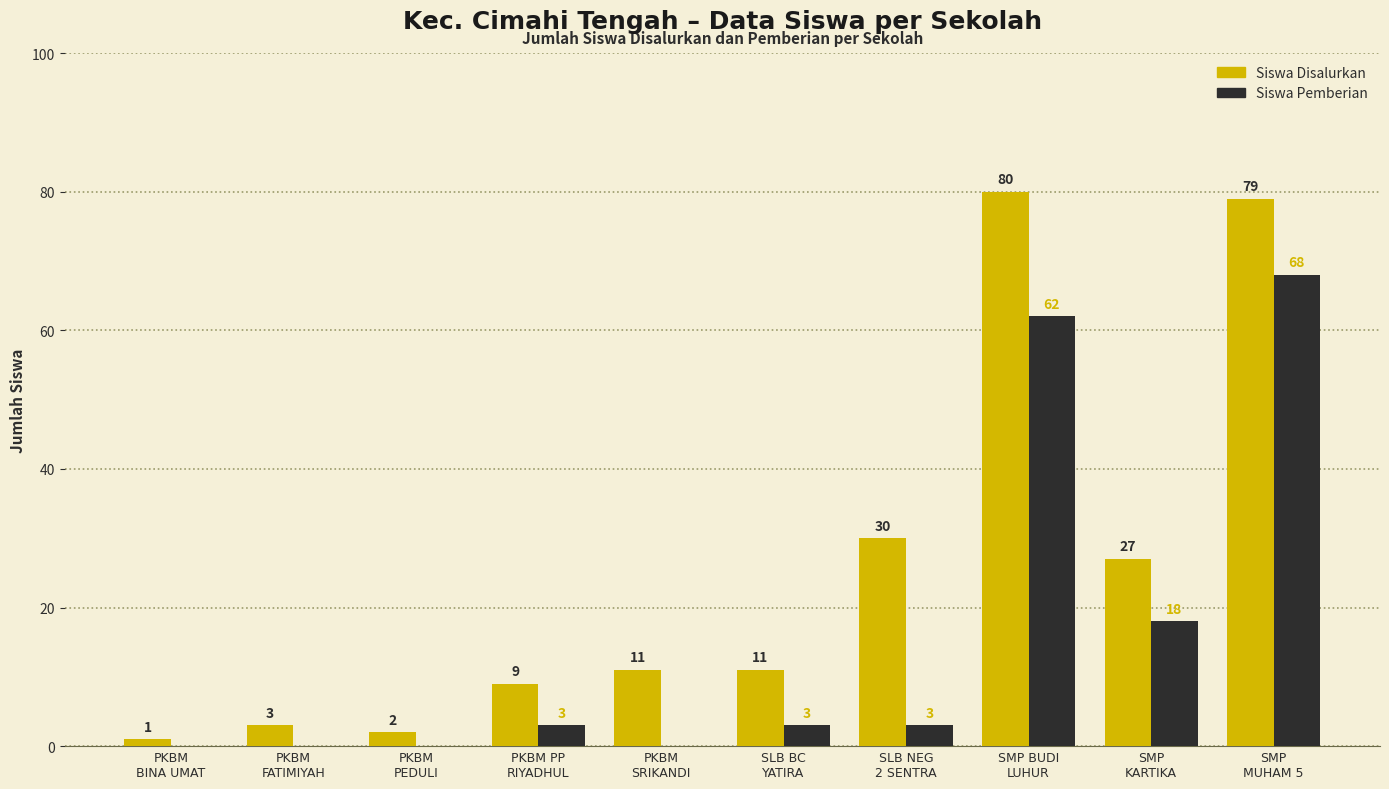

What is the sum of all Siswa Pemberian values?

157